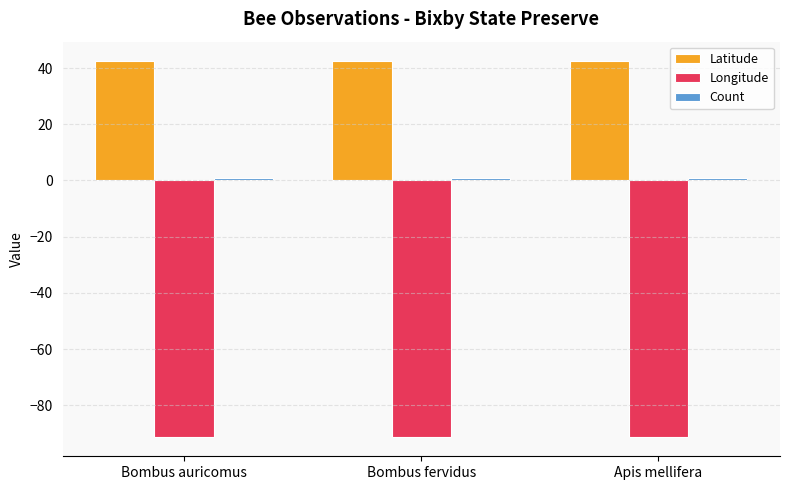

What is the smallest value displayed?

-91.4